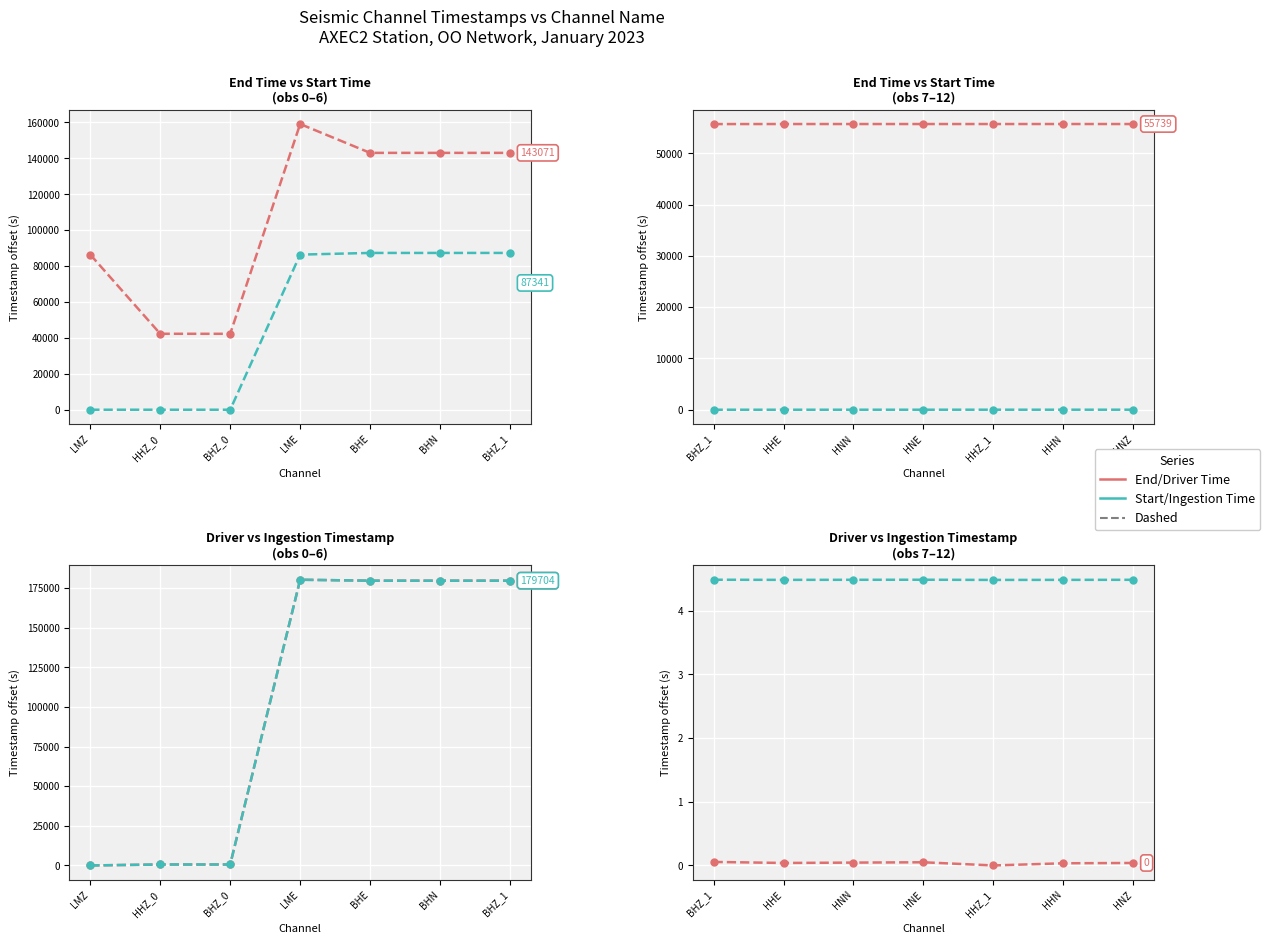

True or false: Start Time and End Time cross at least once.

False